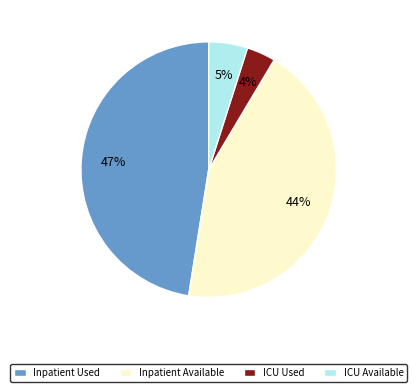

Does ICU Available represent more than half of the total?

No